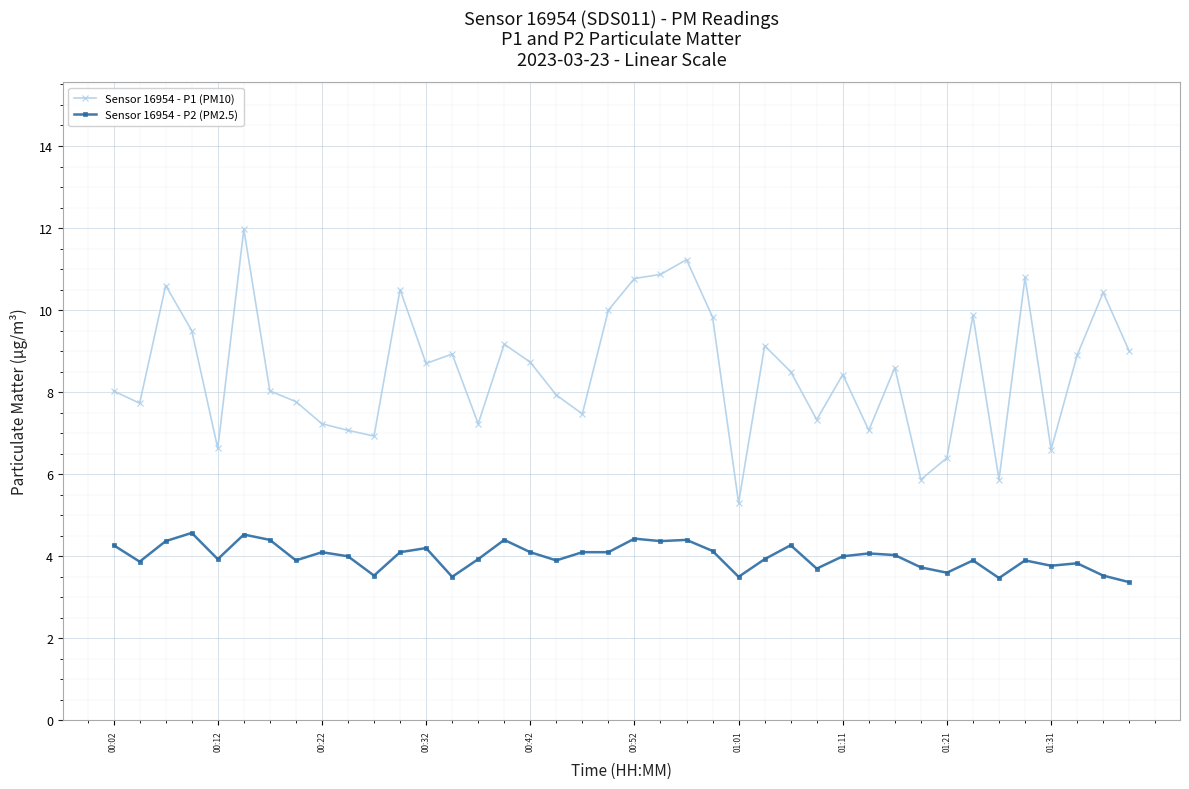

How many series are shown in this chart?

2